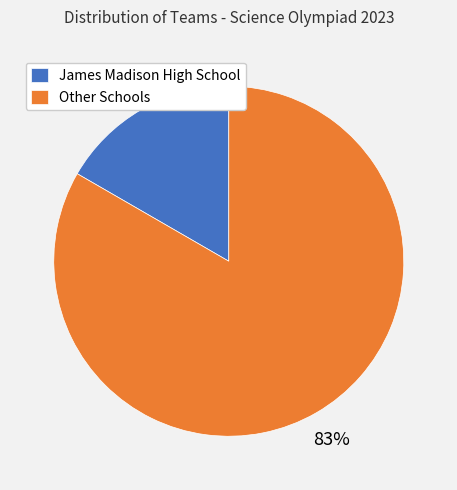

To the nearest percent, what is the average slice percentage?

50%